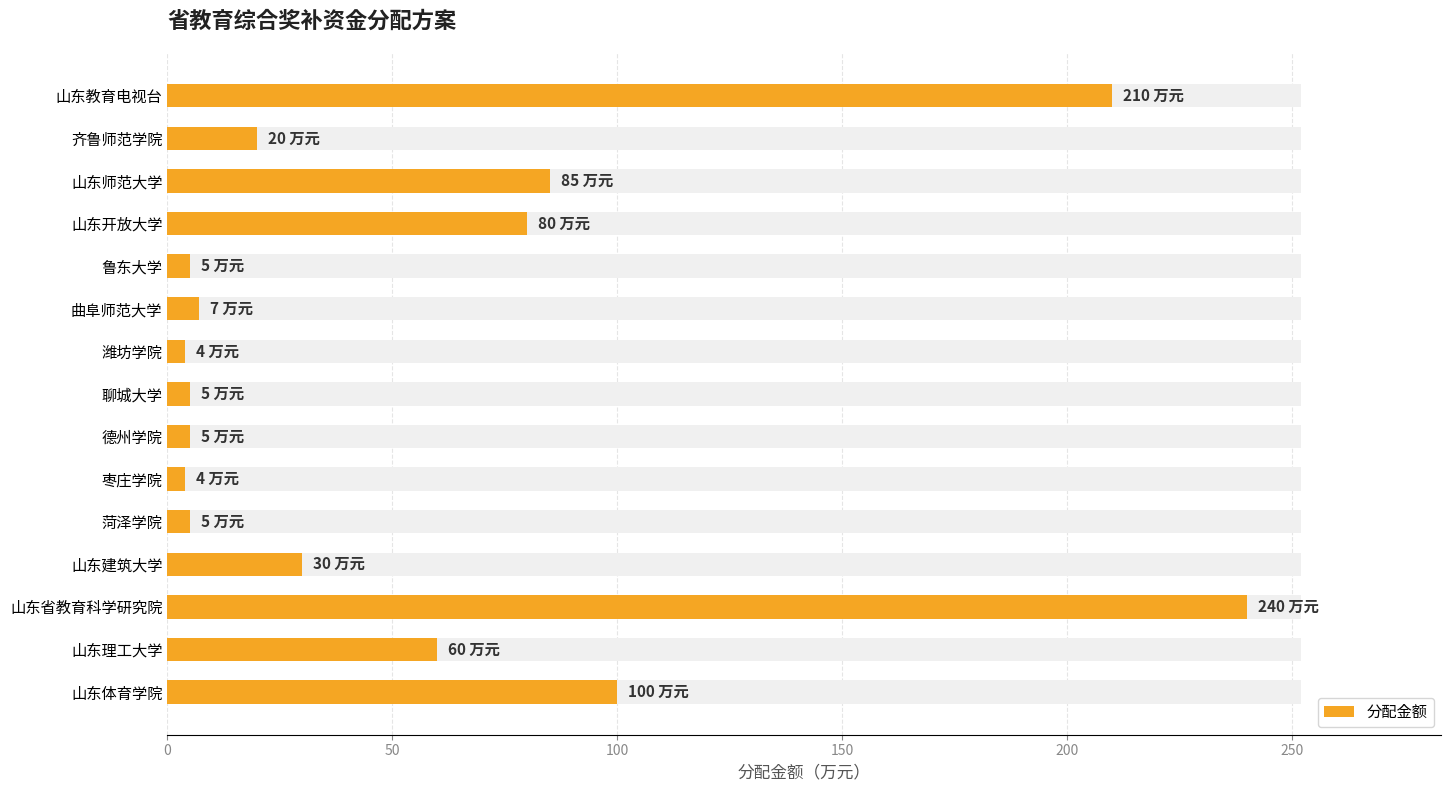

How many bars are there in total?

15